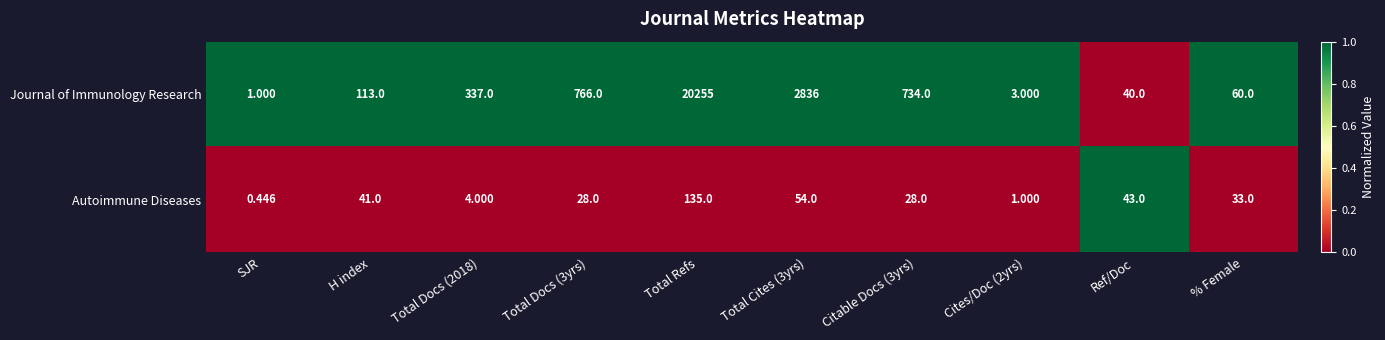

Rank the series at Total Cites (3yrs) from lowest to highest value.

Autoimmune Diseases, Journal of Immunology Research